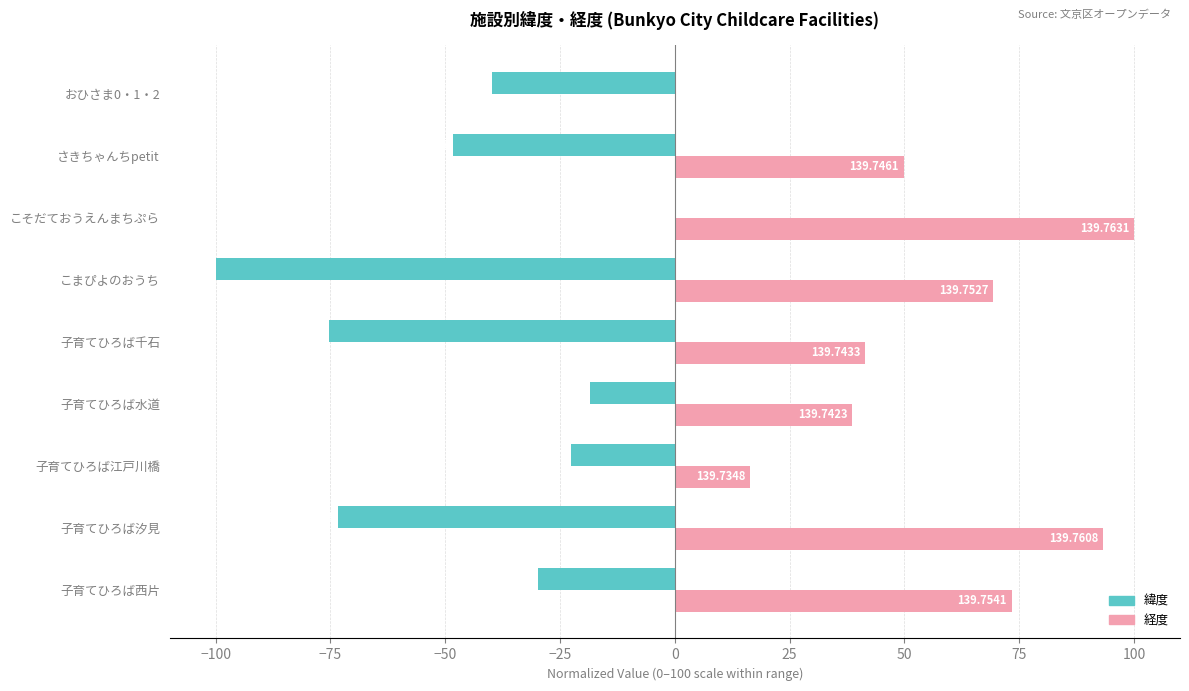

What are all the series names shown in the legend?

緯度, 経度